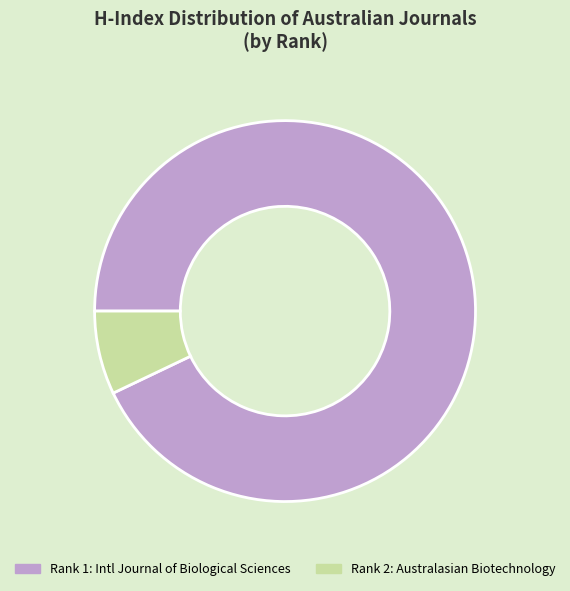

Does any single category account for the majority?

Yes